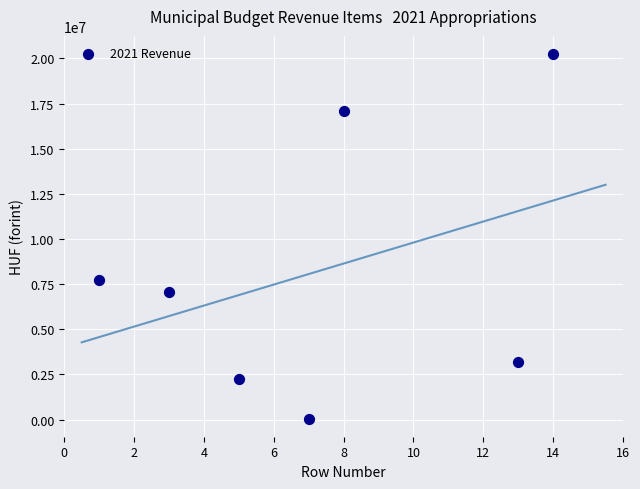

What is the average Y value?

8222839